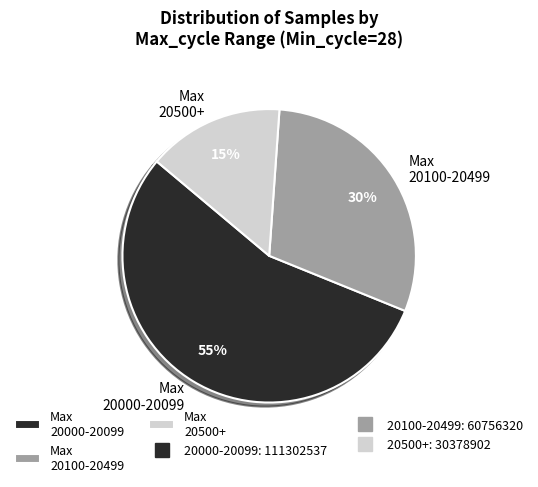

The Max 20500+ slice represents 15% of the pie. True or false?

True